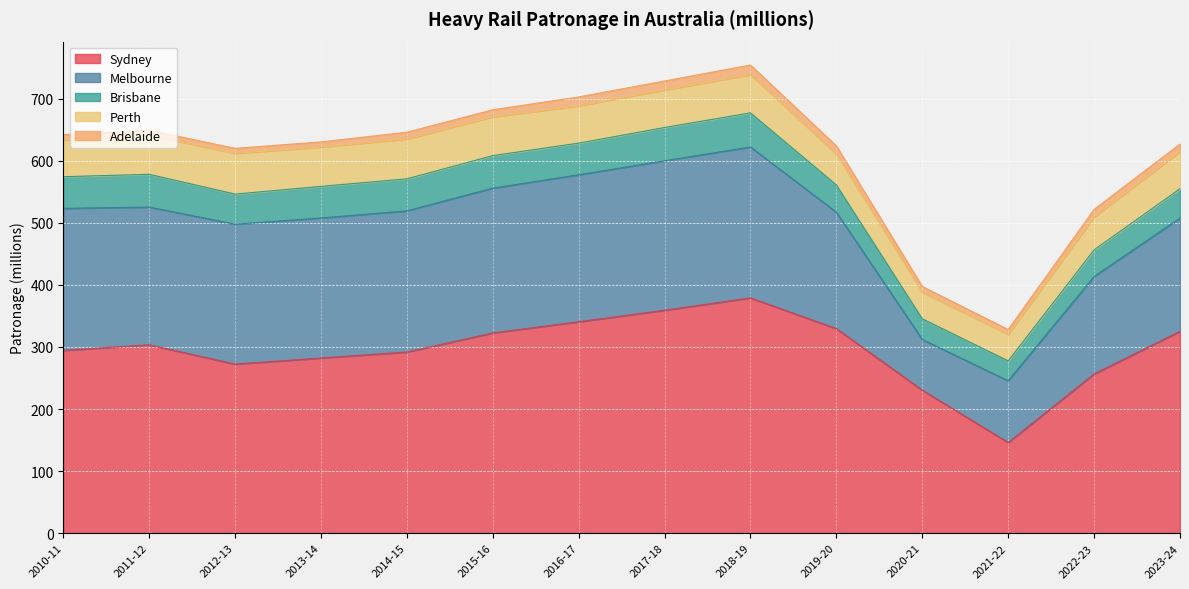

How many lines are shown in the chart?

5